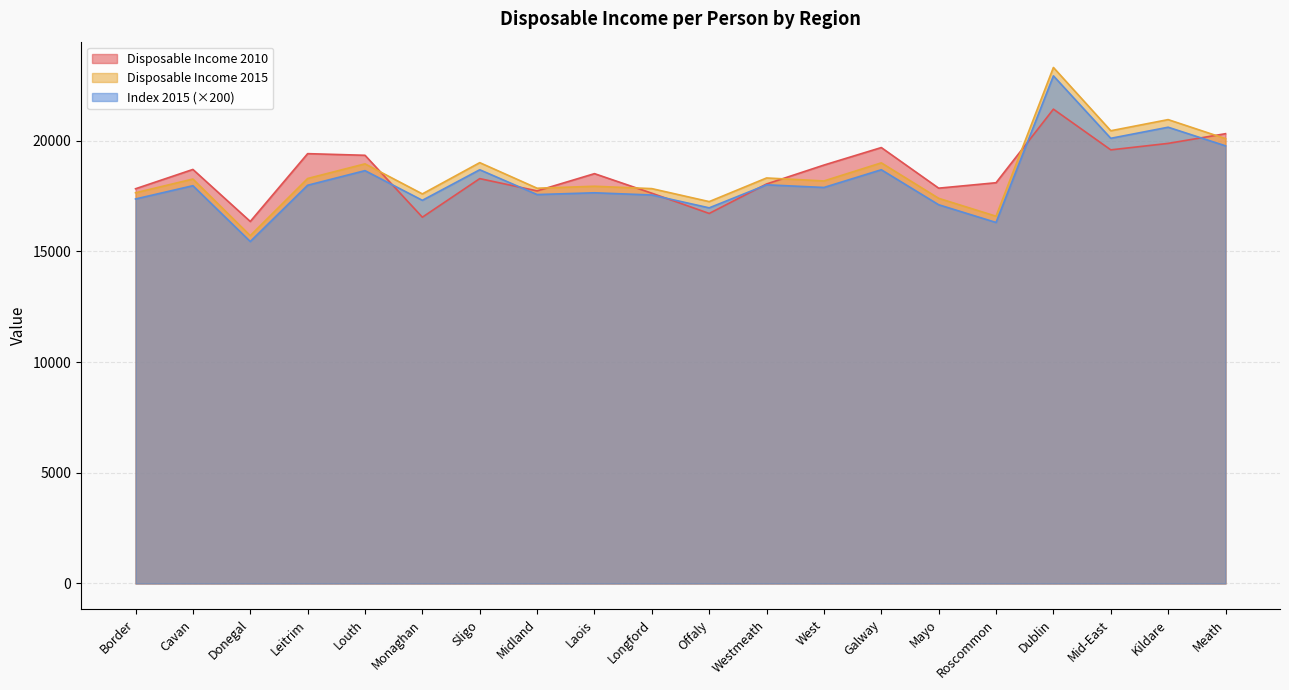

Rank the series at Laois from lowest to highest value.

Index 2015 (×200), Disposable Income 2015, Disposable Income 2010